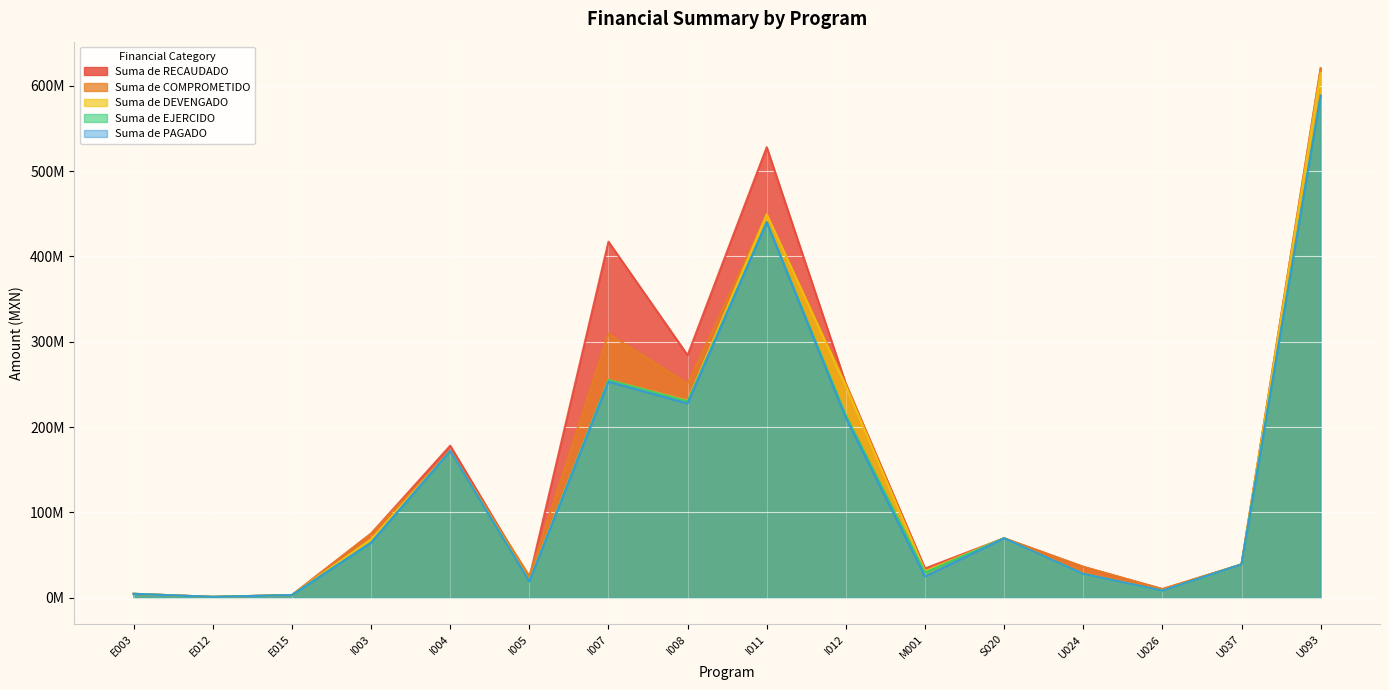

At which category is the sum across all series the highest?

U093